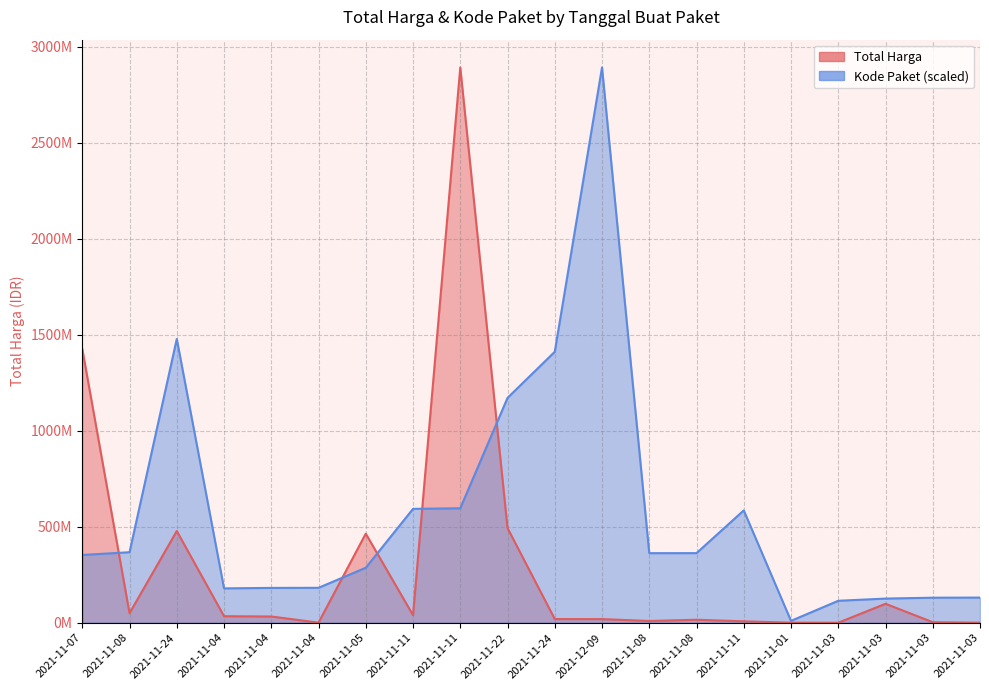

At which category does Kode Paket reach its first local peak?

2021-11-24